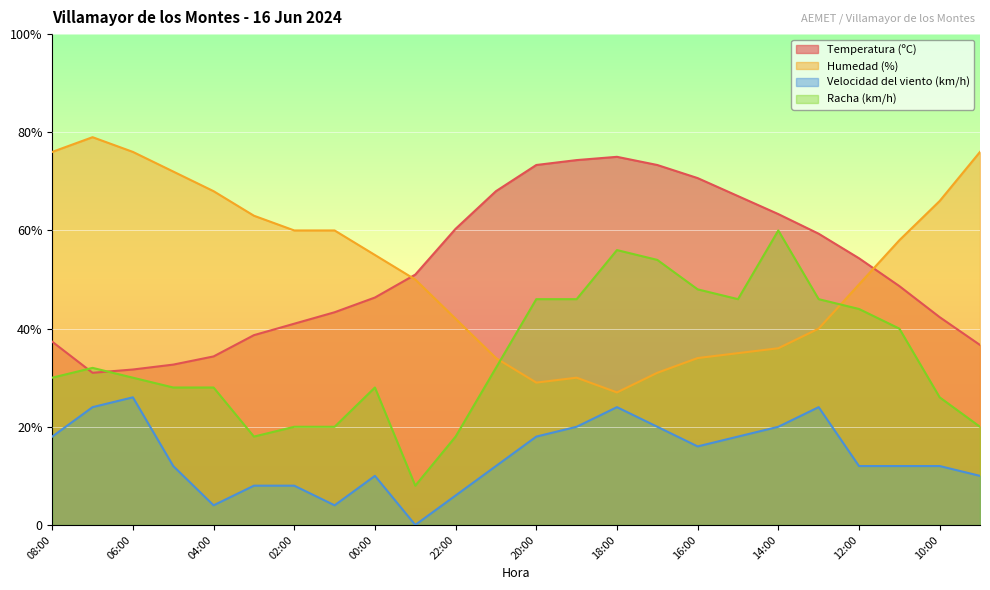

What is the sum of all Temperatura (ºC) values?

1254.0